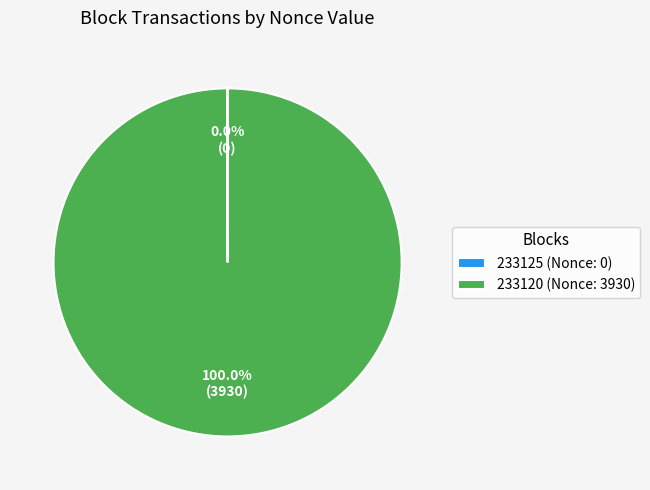

What is the majority slice?

233120 (Nonce: 3930)